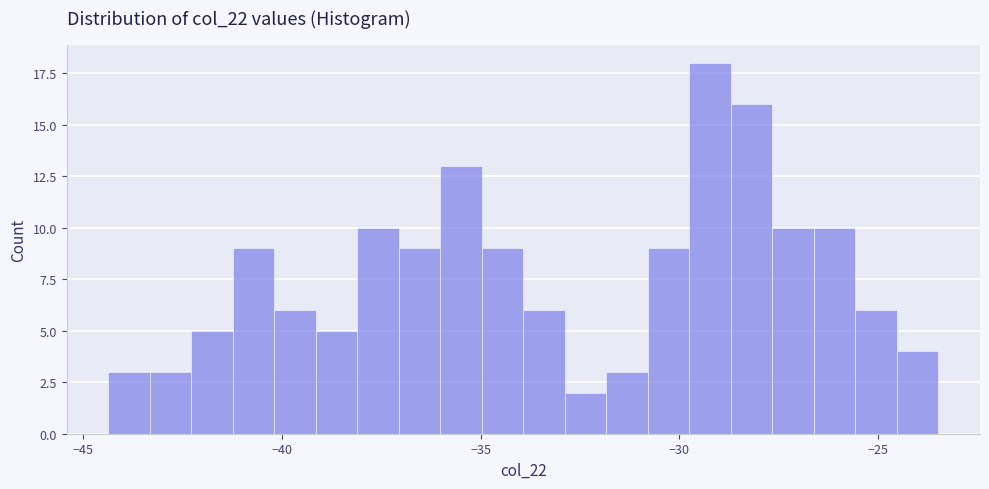

Read against the x-axis, roughly where is the centre of the tallest bar?

-29.0